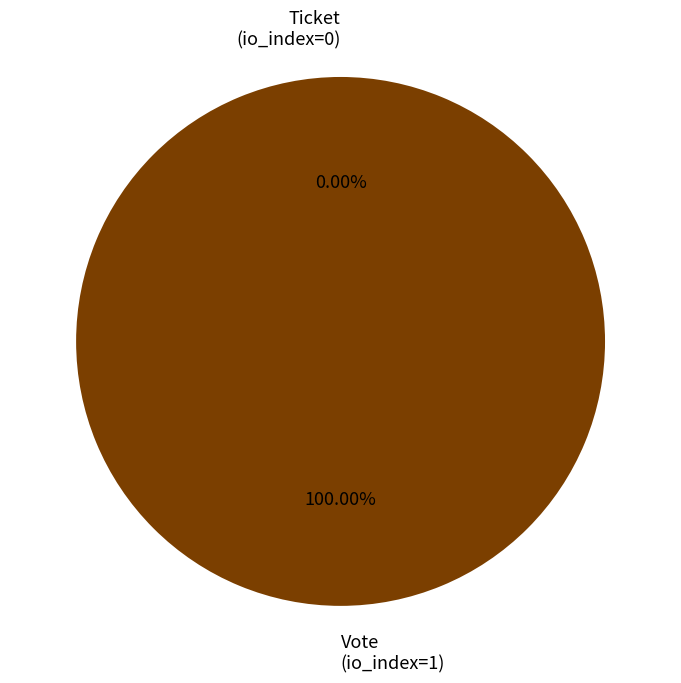

How many slices are in this pie chart?

2